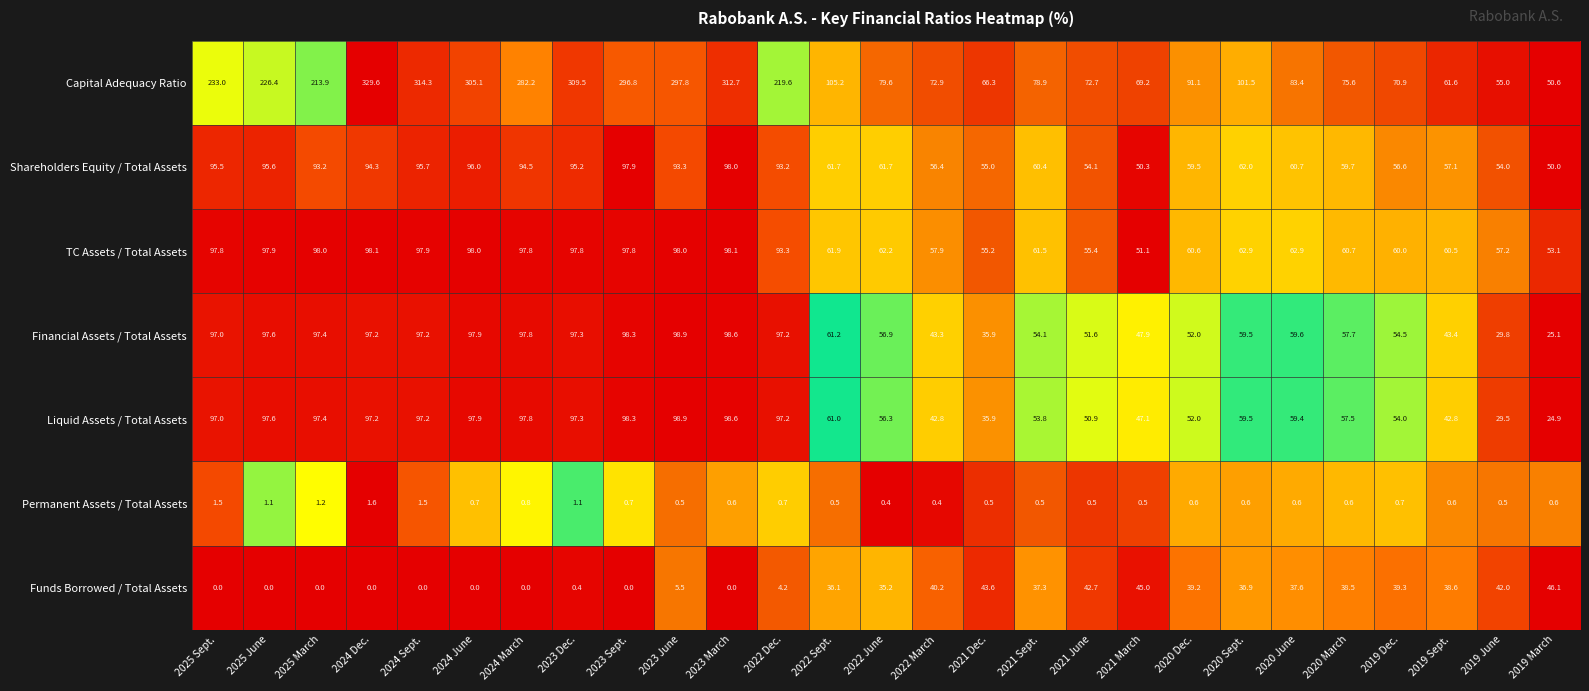

What is the average value of the TC Assets / Total Assets series?

76.1